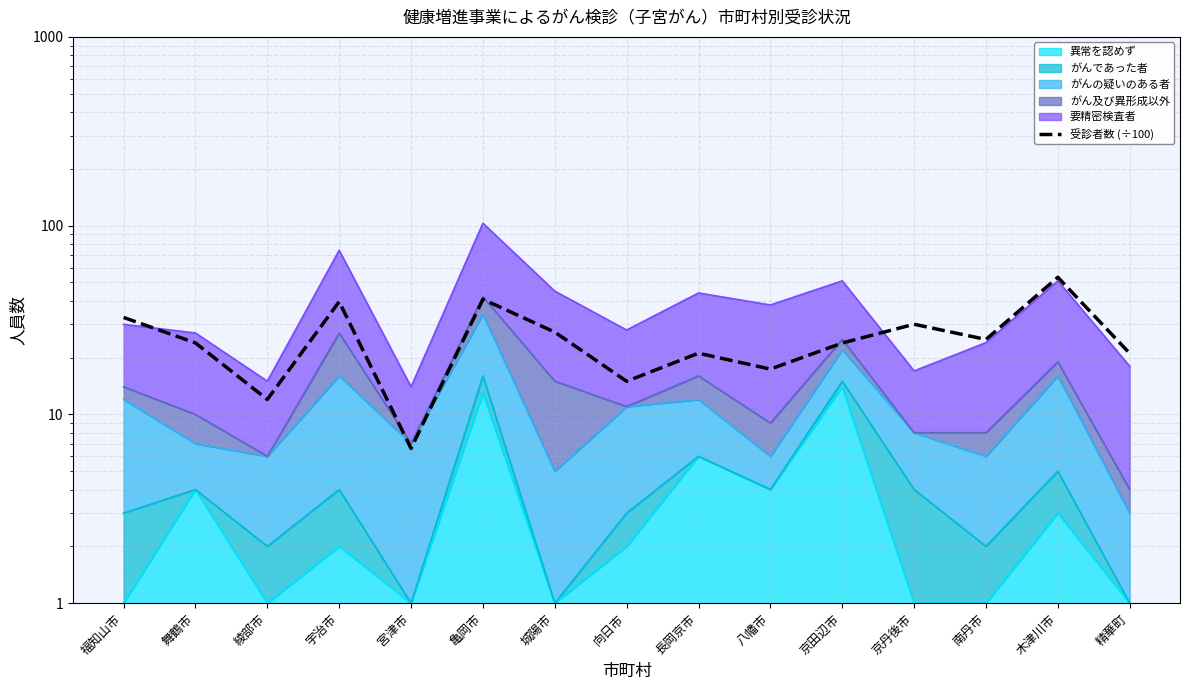

Is it true that the value at 城陽市 is 14.4?

False